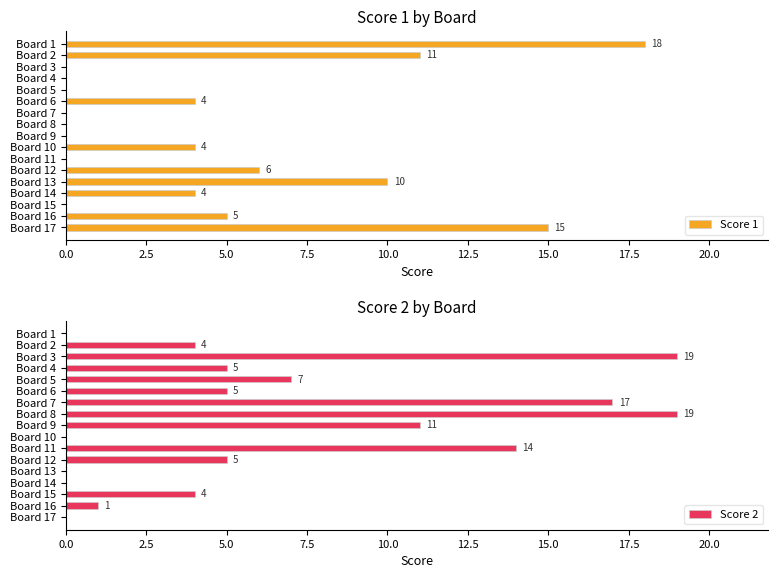

Count the number of data series in this chart.

2